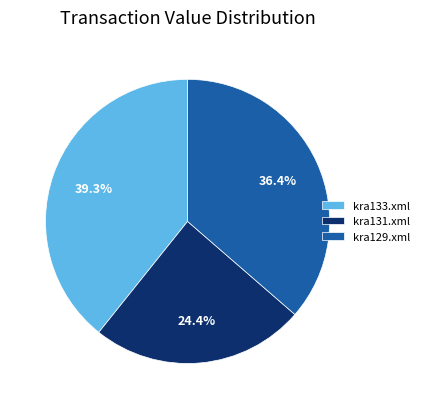

To the nearest percent, what percentage of the pie is kra133.xml?

39%